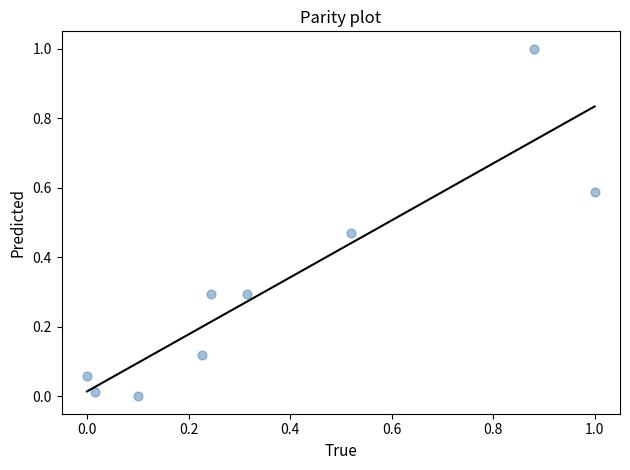

What is the average X value?

0.4